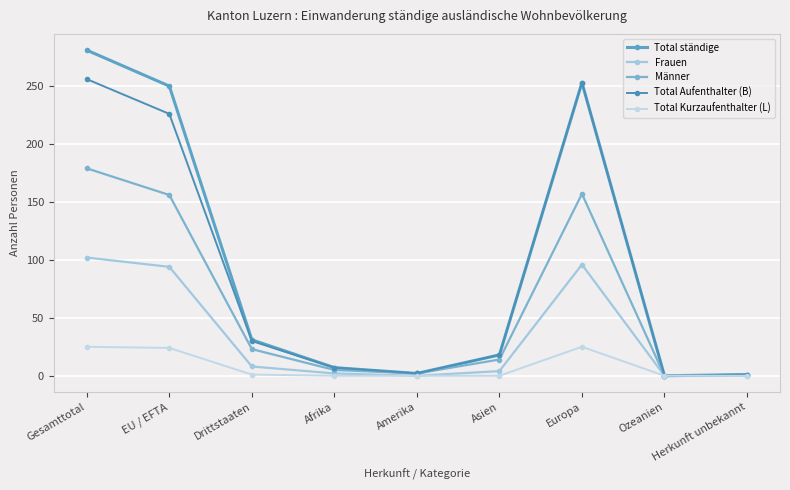

At which category is the sum across all series the highest?

Gesamttotal